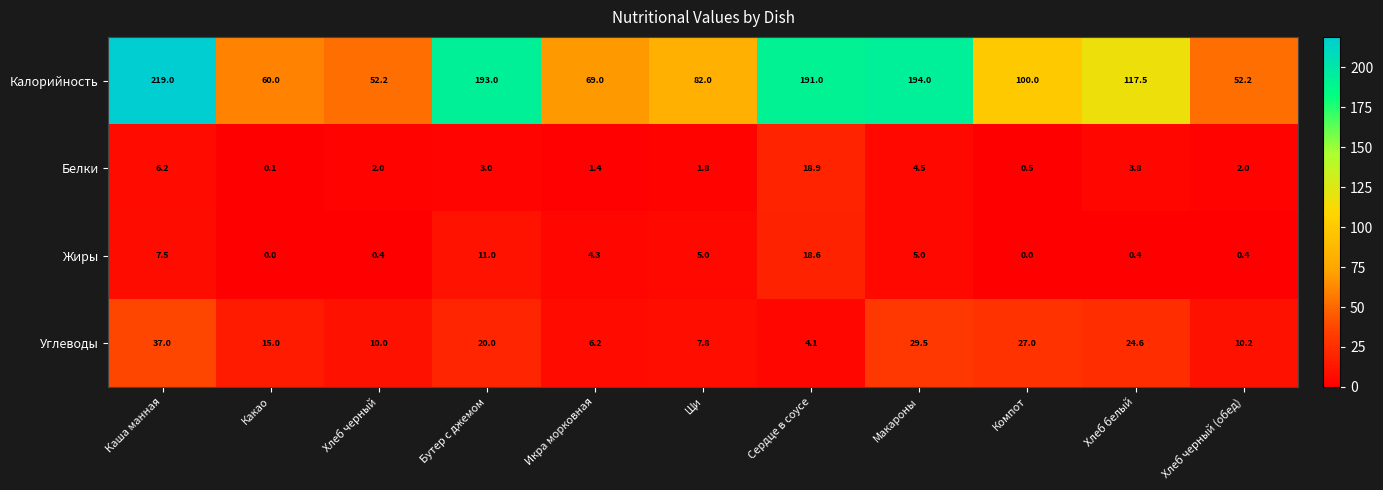

The value of Калорийность at Икра морковная is 34.7. True or false?

False